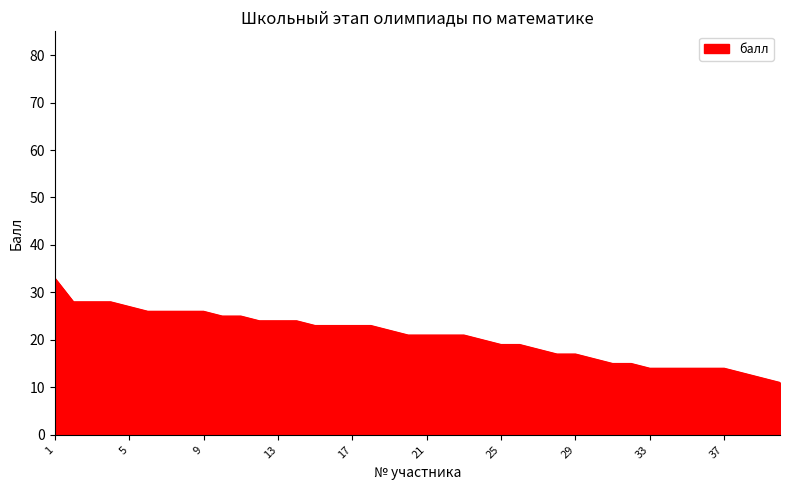

What is the maximum value shown in the chart?

33